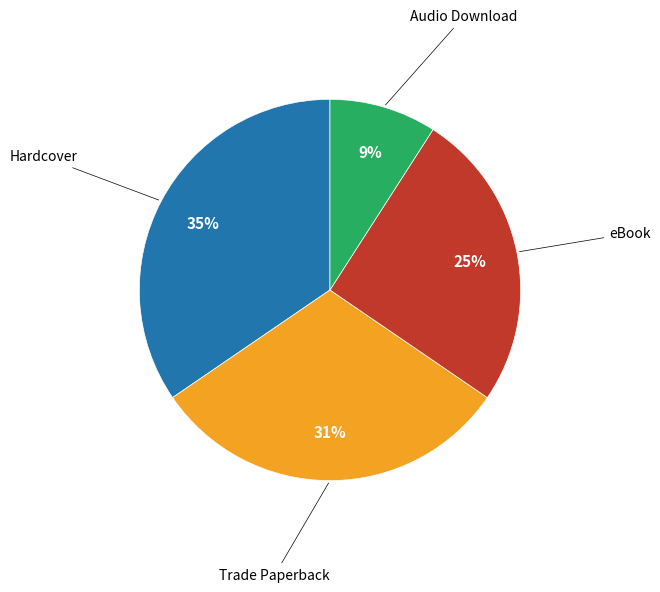

Is there any slice that represents more than half of the pie?

No